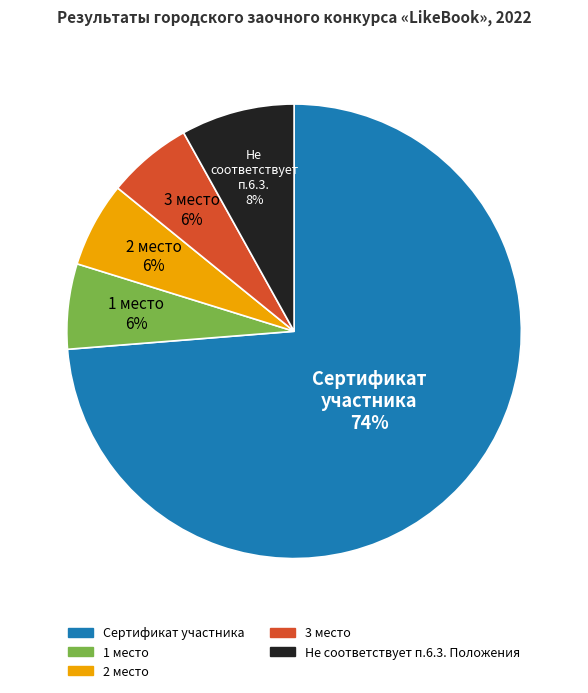

To the nearest percent, what percentage of the pie is 3 место?

6%